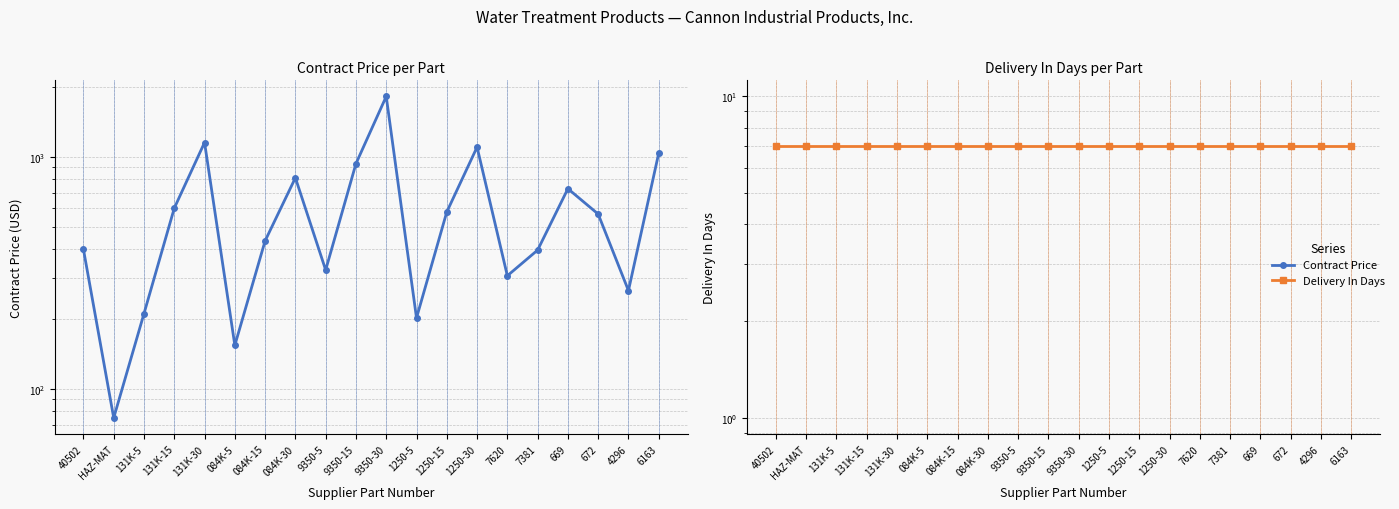

How many interior local peaks does the Contract Price series have?

5